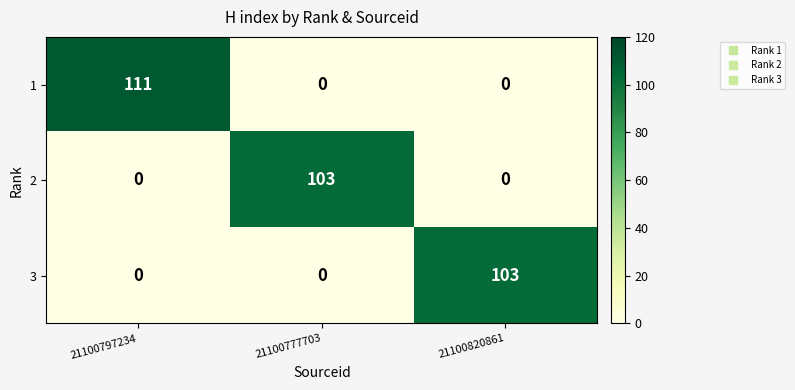

Count the number of data series in this chart.

3